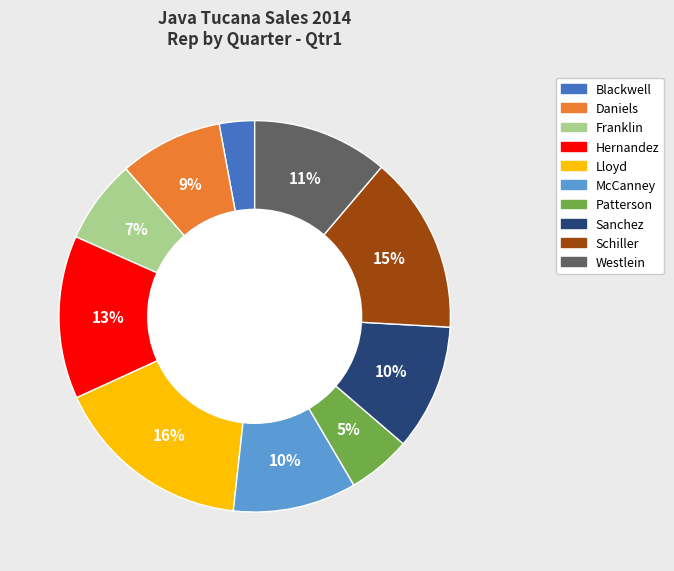

To the nearest percent, what is the difference between the Franklin and Schiller slice percentages?

8%